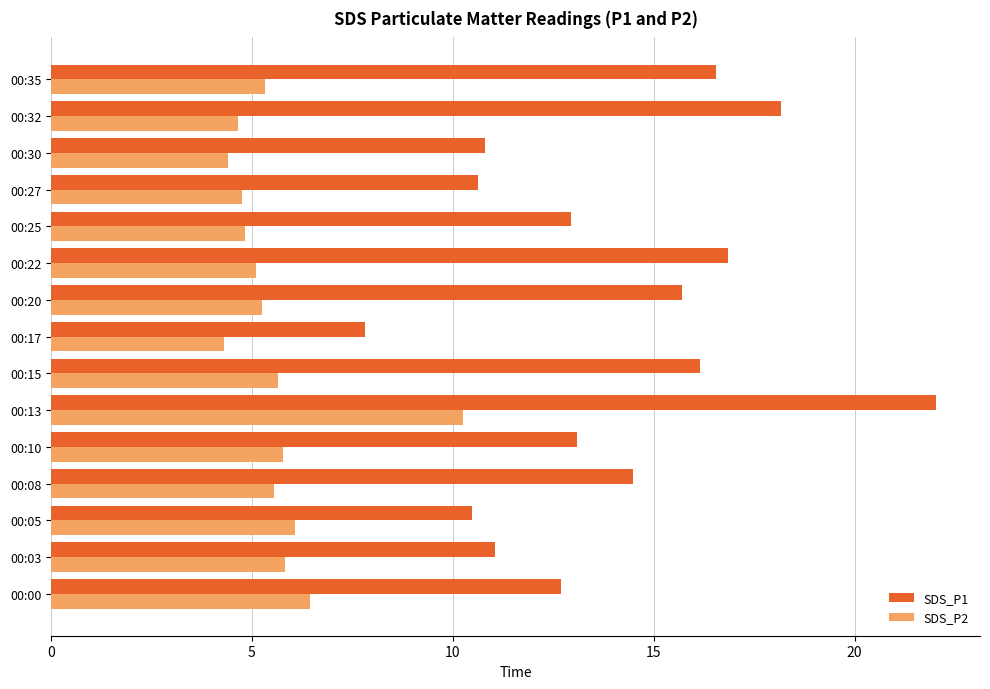

What is the difference between the highest and lowest values at 00:10?

7.3